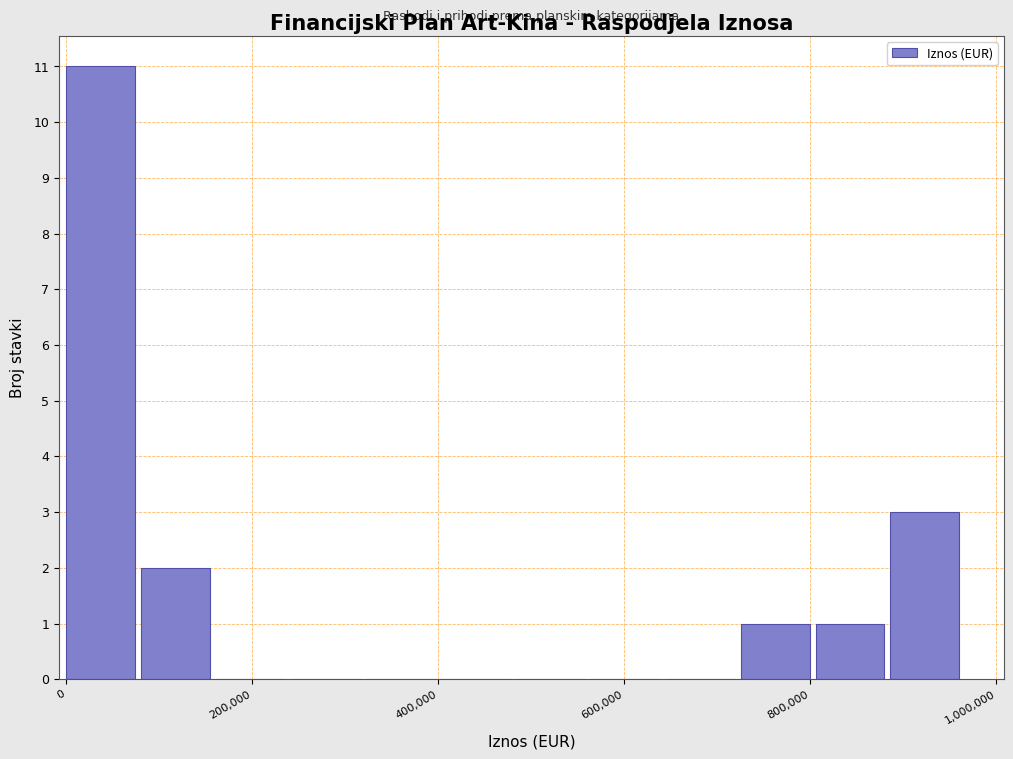

Reading left to right, list every bar in this chart as the range it spans on the x-axis followed by its height. Neither the bar edges nor the heights are printed on the chart, so give them approximately, as read against the axes.

0 to 80000: 11
80000 to 160000: 2
160000 to 240000: 0
240000 to 320000: 0
320000 to 400000: 0
400000 to 480000: 0
480000 to 560000: 0
560000 to 640000: 0
640000 to 720000: 0
720000 to 800000: 1
800000 to 880000: 1
880000 to 960000: 3